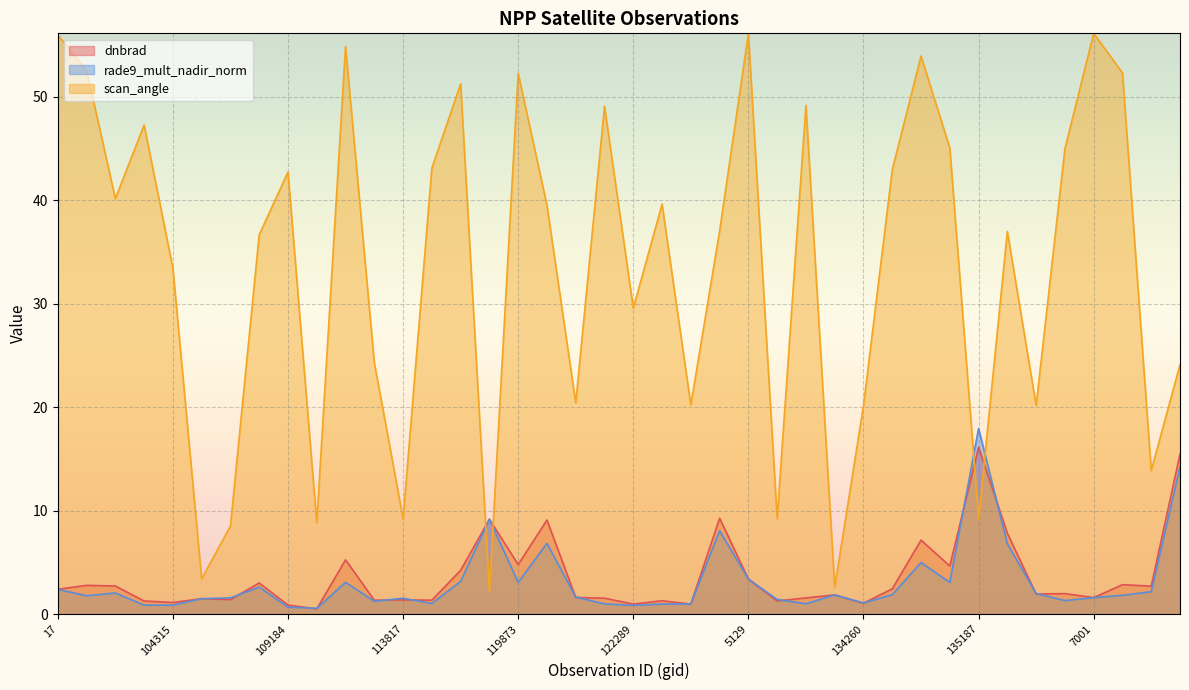

At which label does rade9_mult_nadir_norm first exceed 1?

17